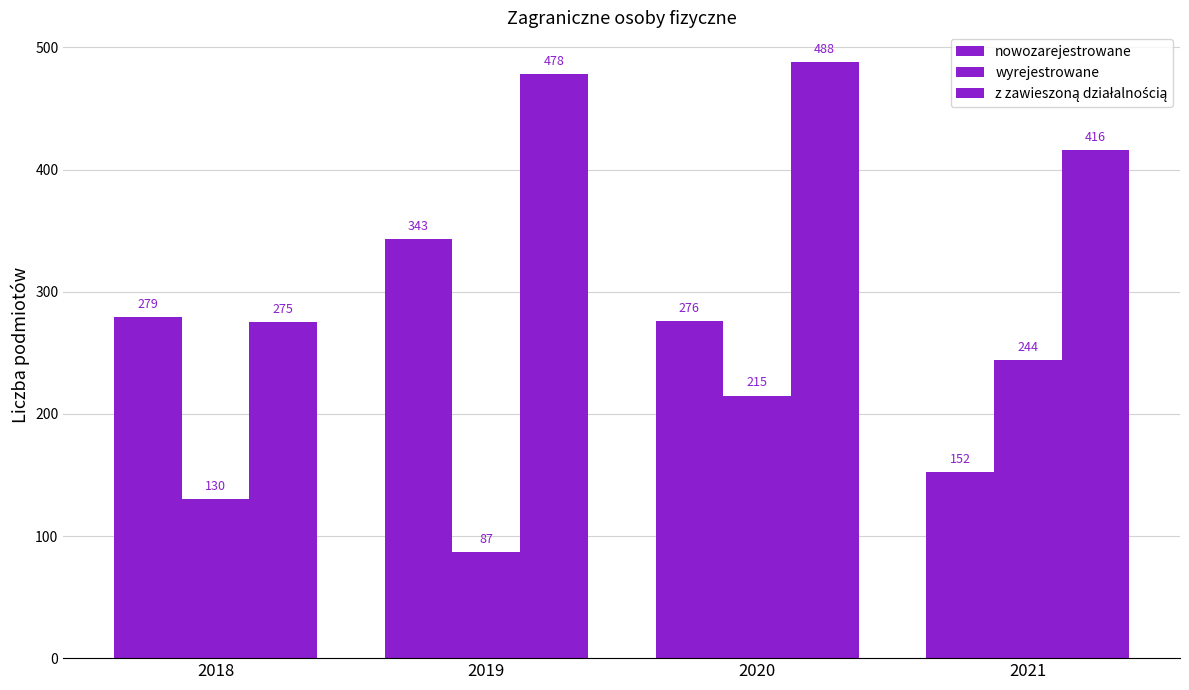

Rank the series at 2018 from highest to lowest value.

nowozarejestrowane, z zawieszoną działalnością, wyrejestrowane